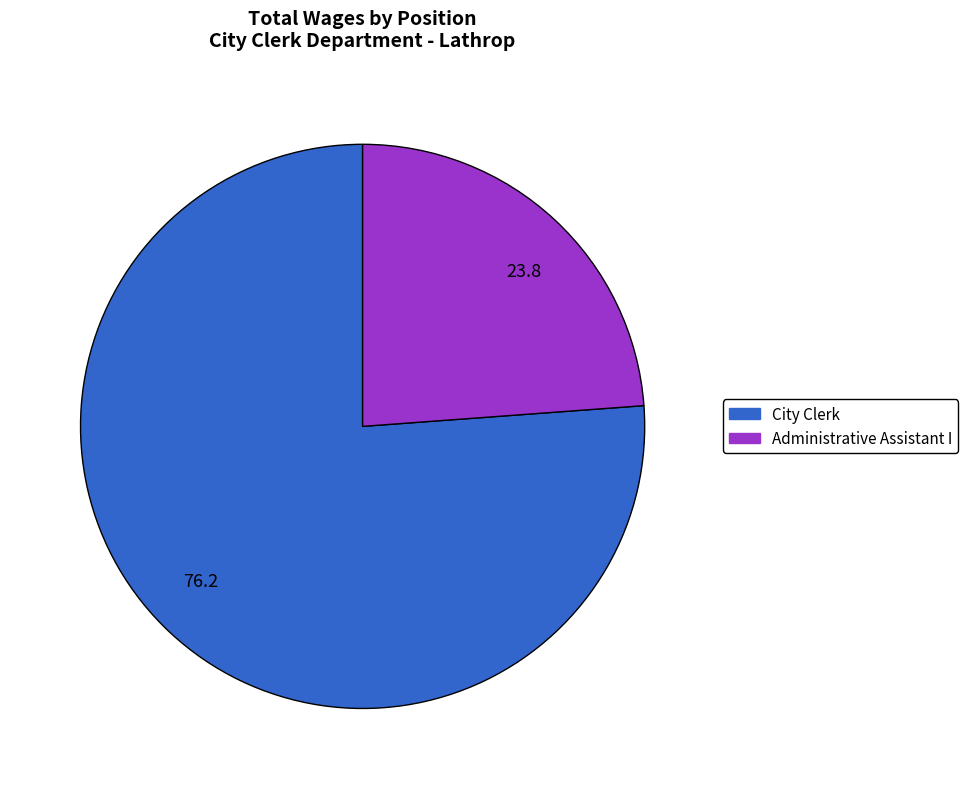

Which has a higher value, 76.2 or 23.8?

76.2